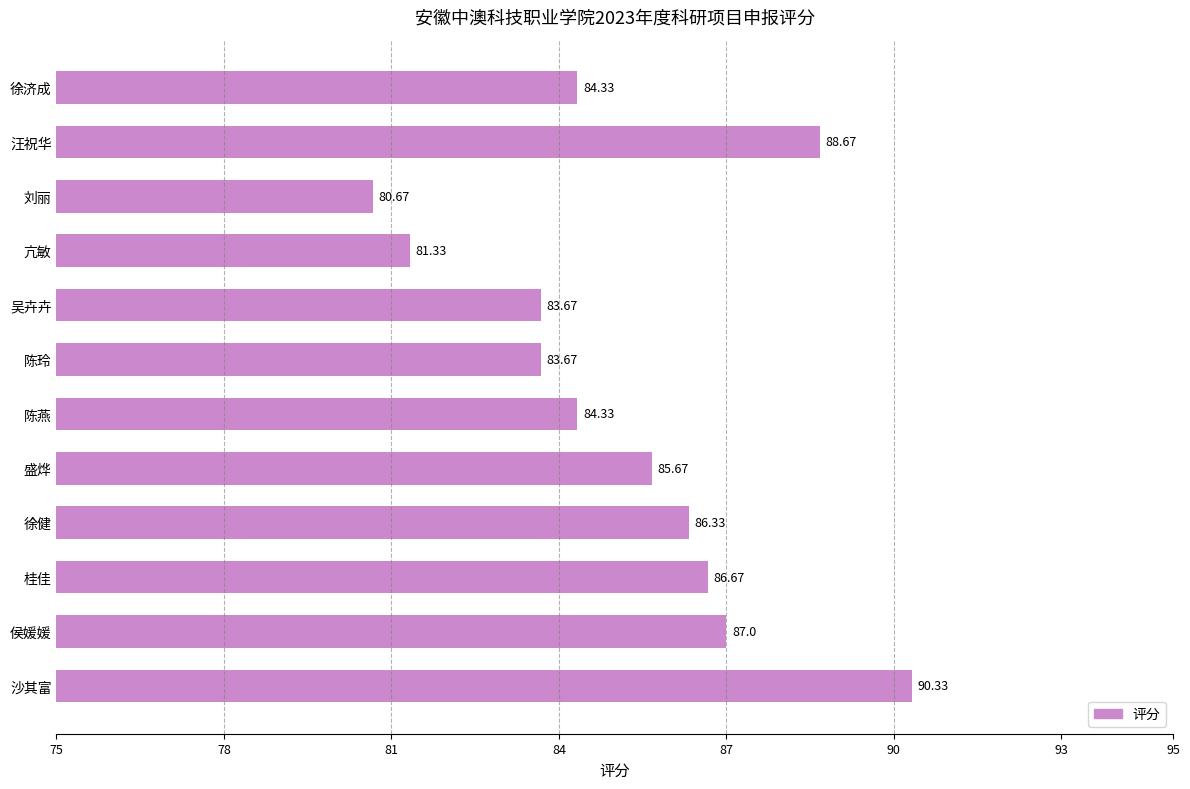

How many bars are there in total?

12